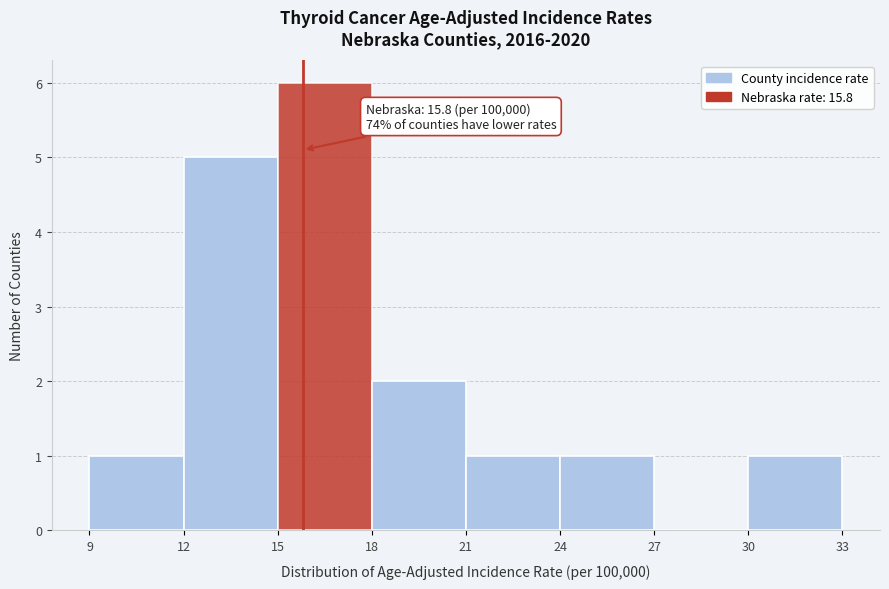

Which range on the x-axis has the tallest bar?

15 to 18